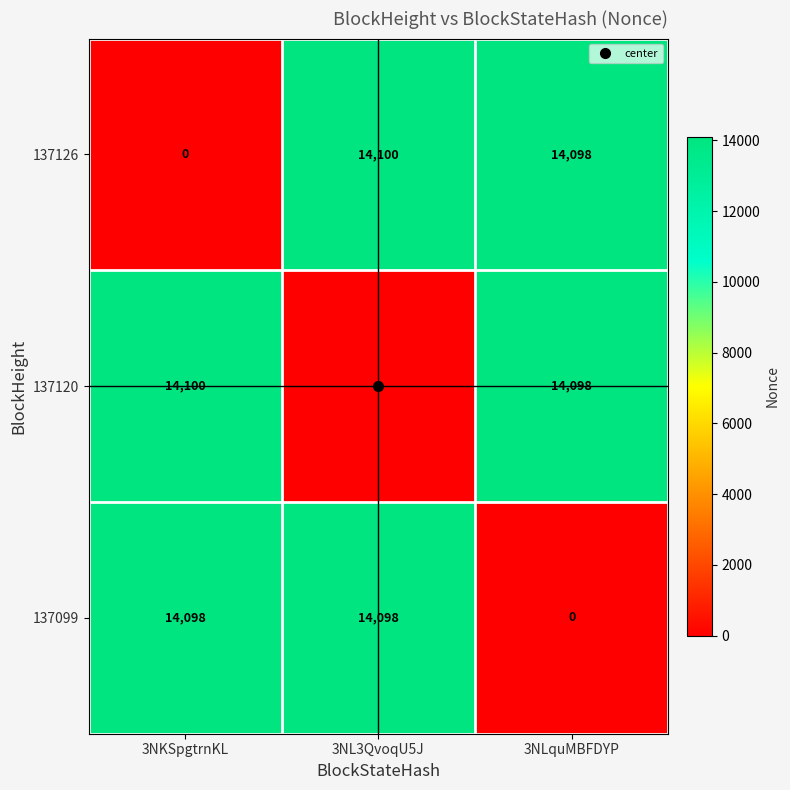

True or false: 137126 has a value of 14098 at 3NLquMBFDYP.

True